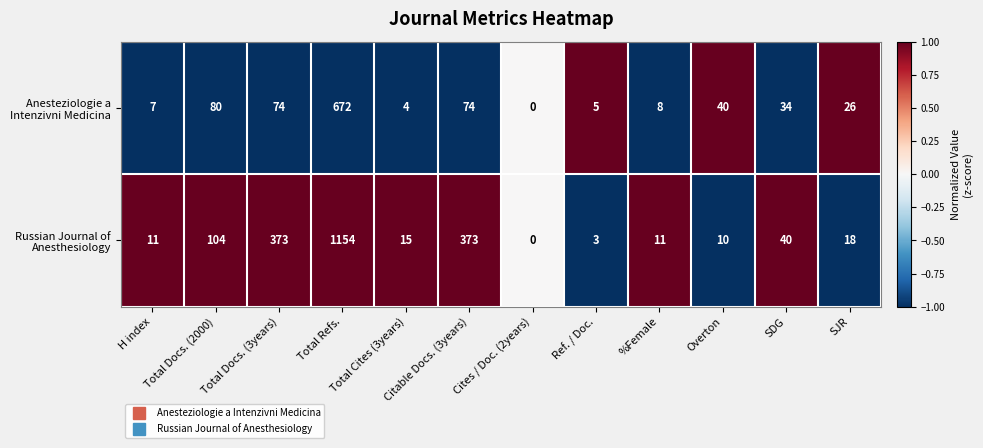

What is the difference between the highest and lowest values at Overton?

30